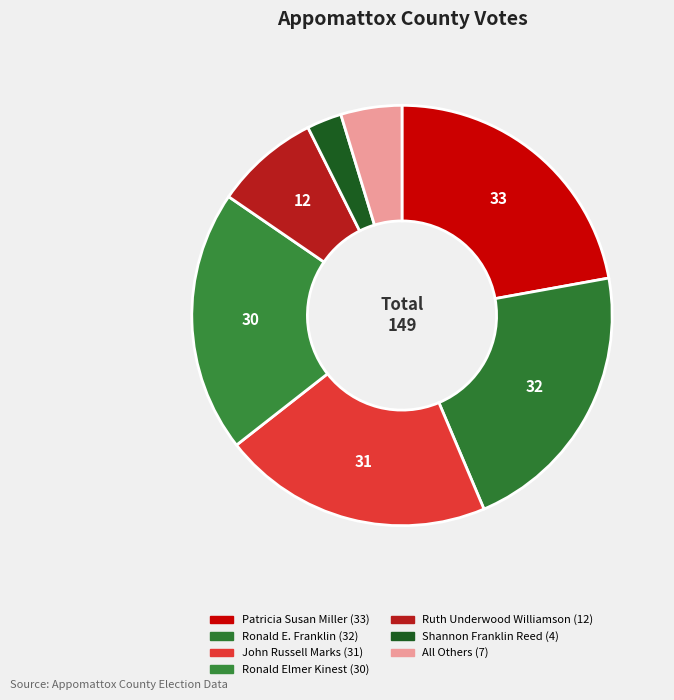

What percentage is the All Others slice, to the nearest percent?

5%